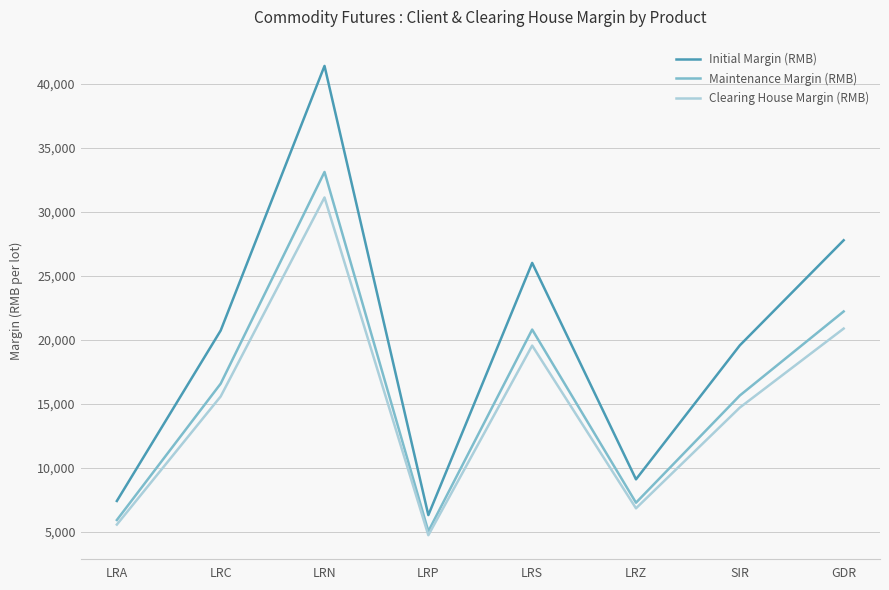

What is the difference between the second highest and second lowest values in the Maintenance Margin (RMB) series?

16290